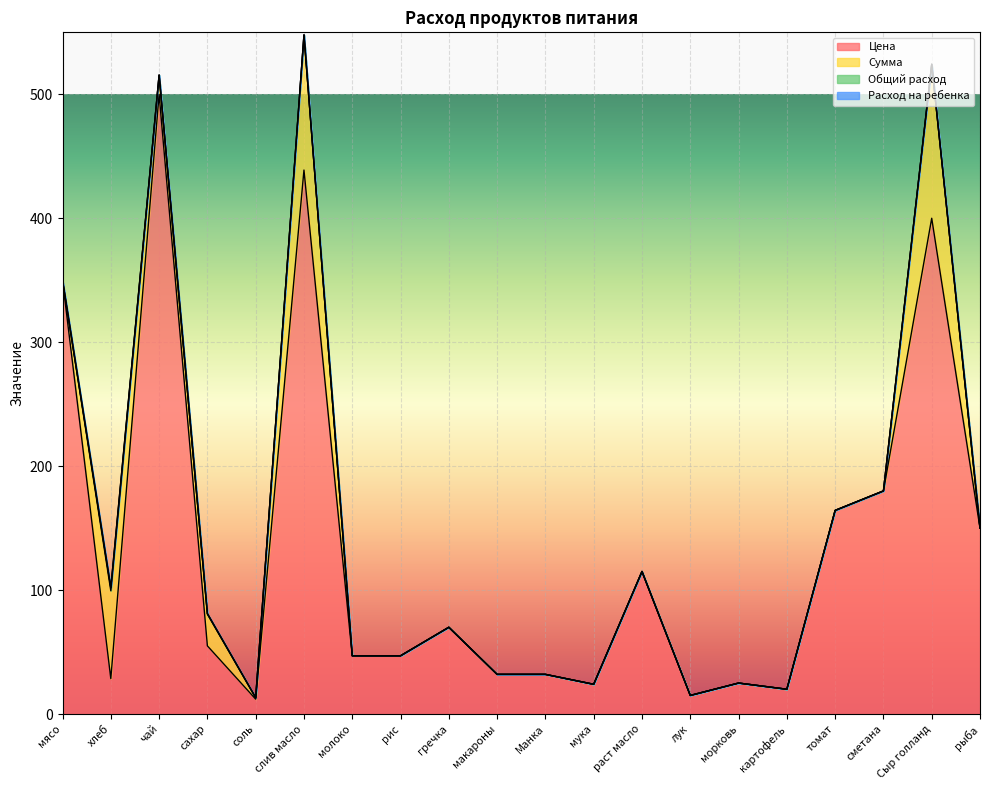

Is it true that Общий расход equals 0.0 at томат?

True